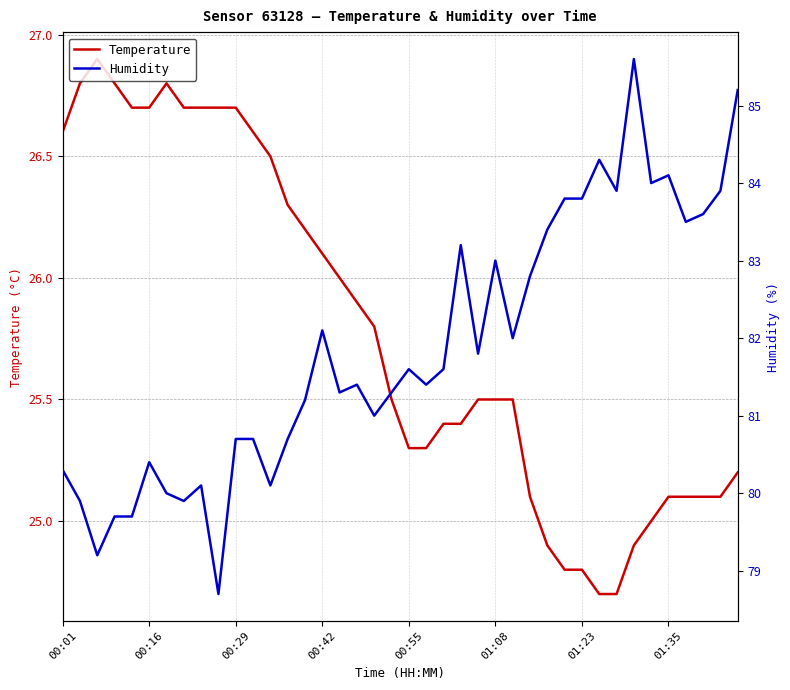

Does the chart display data point markers on the line(s)?

No